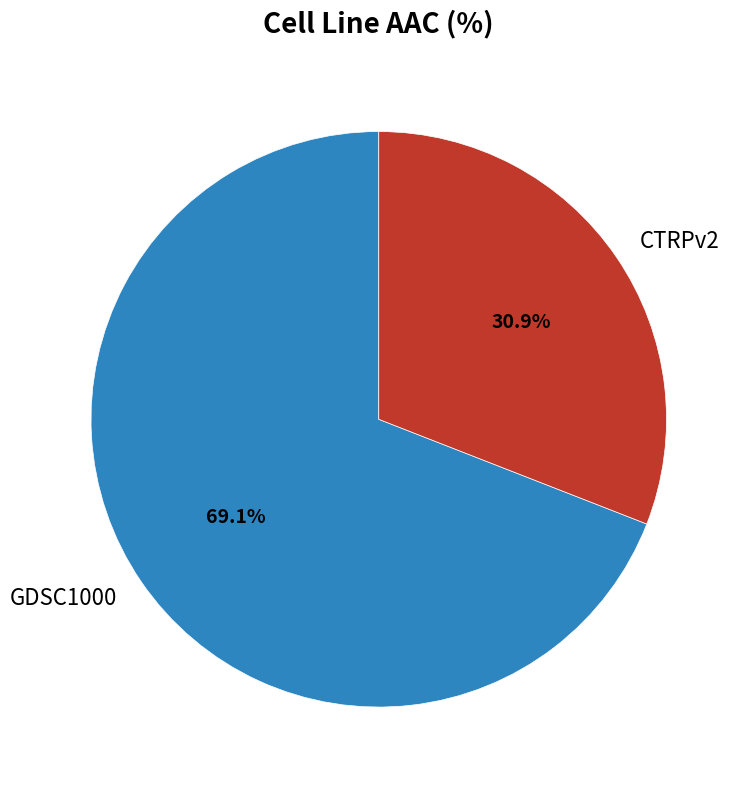

Which category has the biggest portion of the pie?

GDSC1000